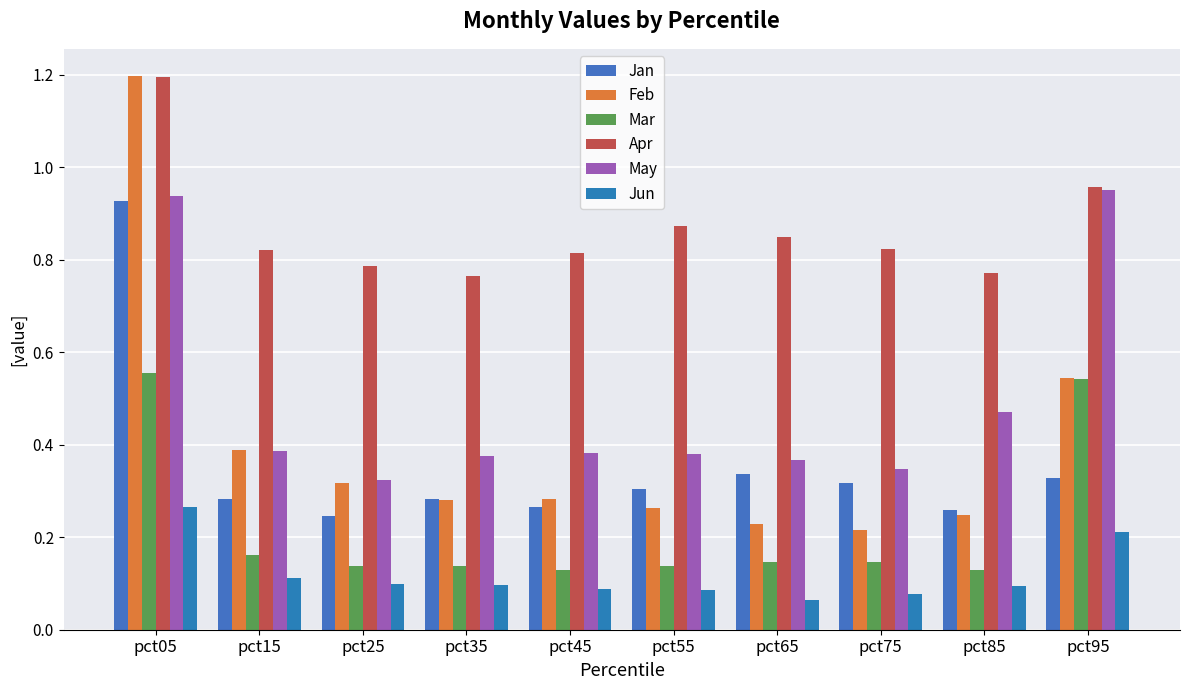

Are the bars grouped side by side (vs. stacked)?

Yes